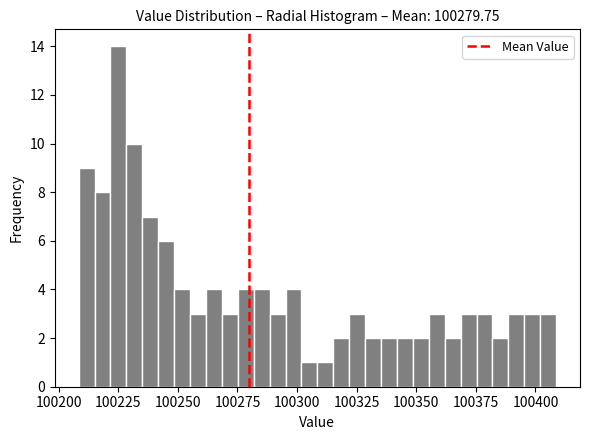

Read against the x-axis, roughly where is the centre of the tallest bar?

100225